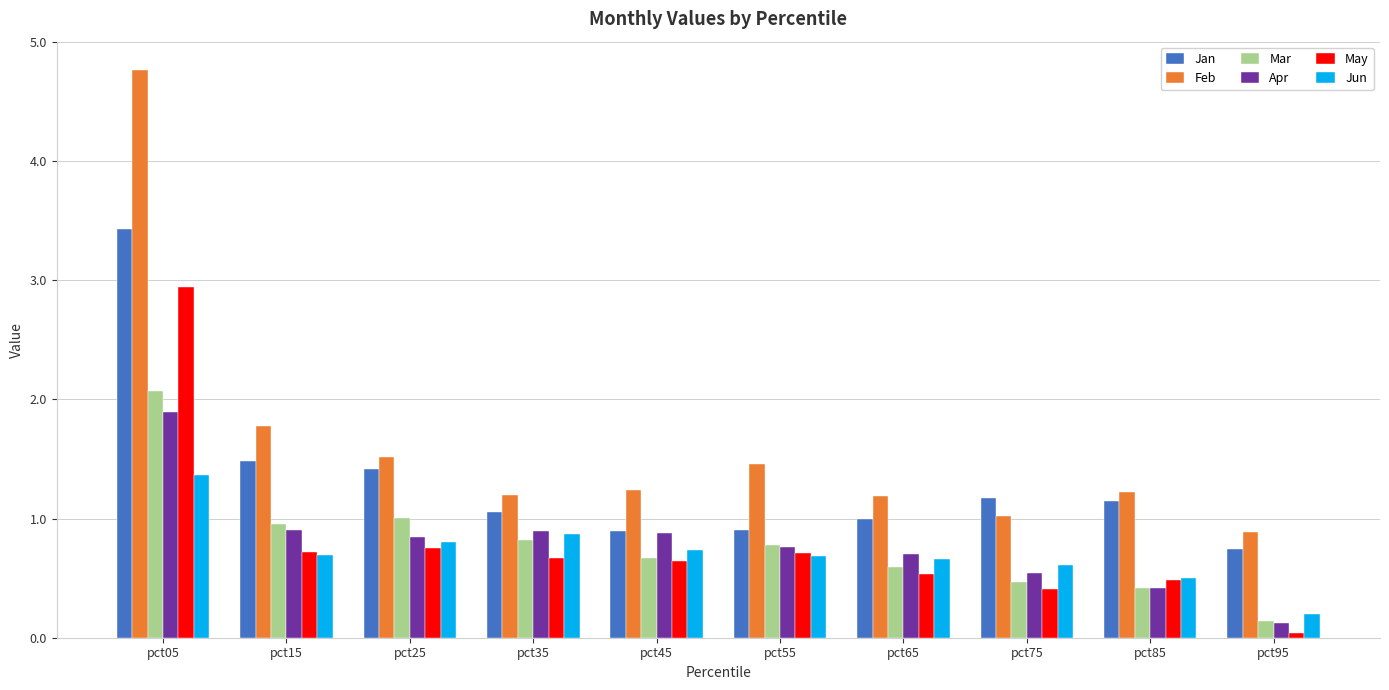

Read the Mar value at pct15.

1.0